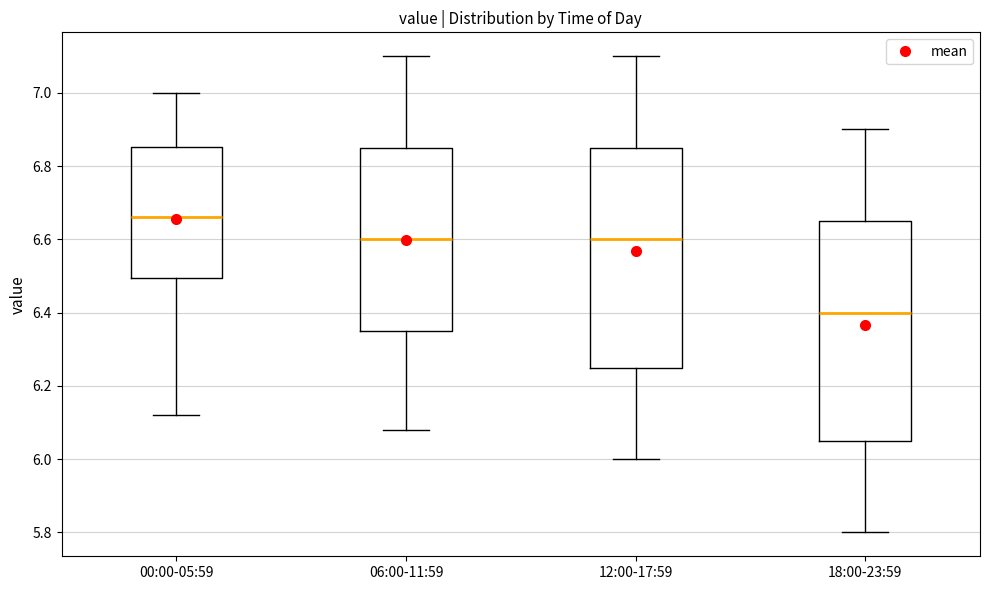

Where does the lower whisker of the box for 18:00-23:59 end on the y-axis? The values are not printed on the chart, so give them approximately, as read against the axis.

5.80